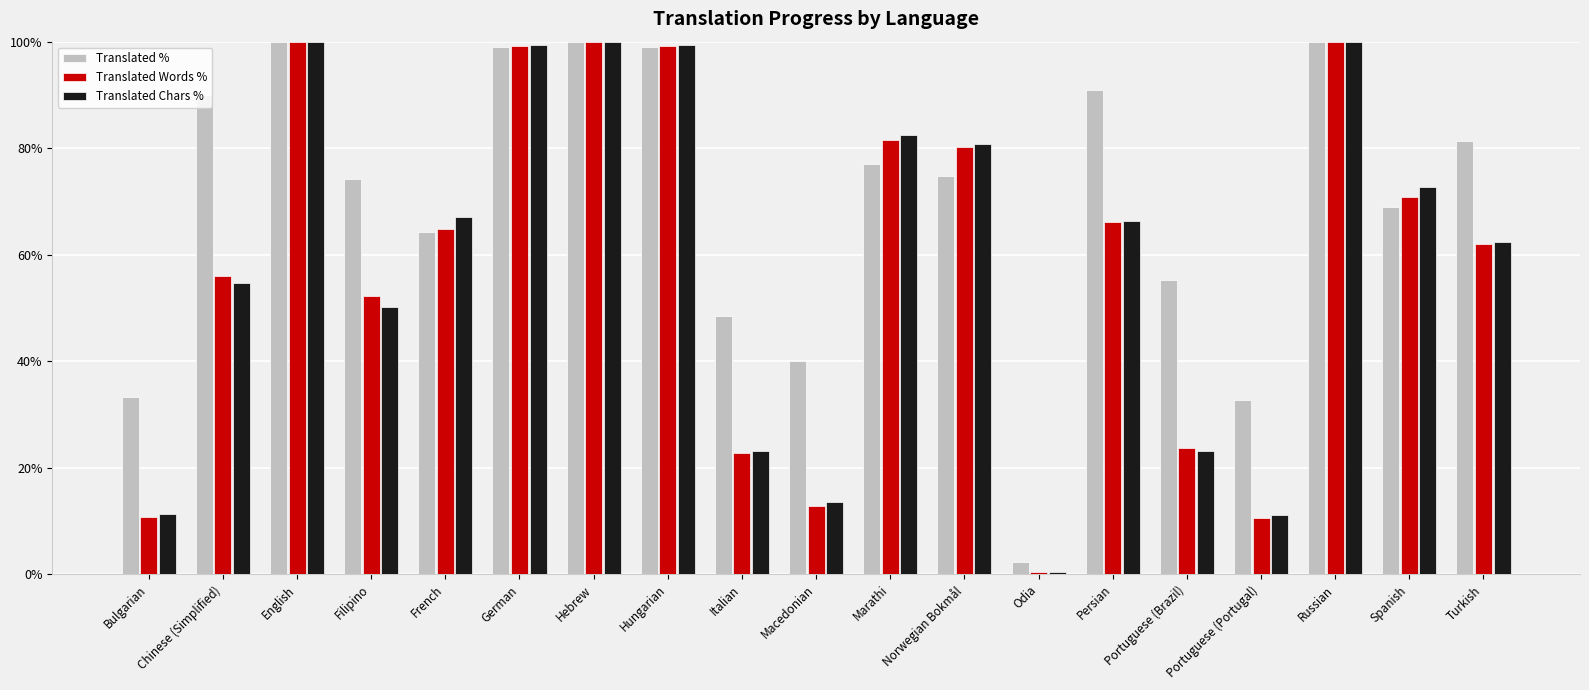

At how many categories does at least one series exceed 75?

10